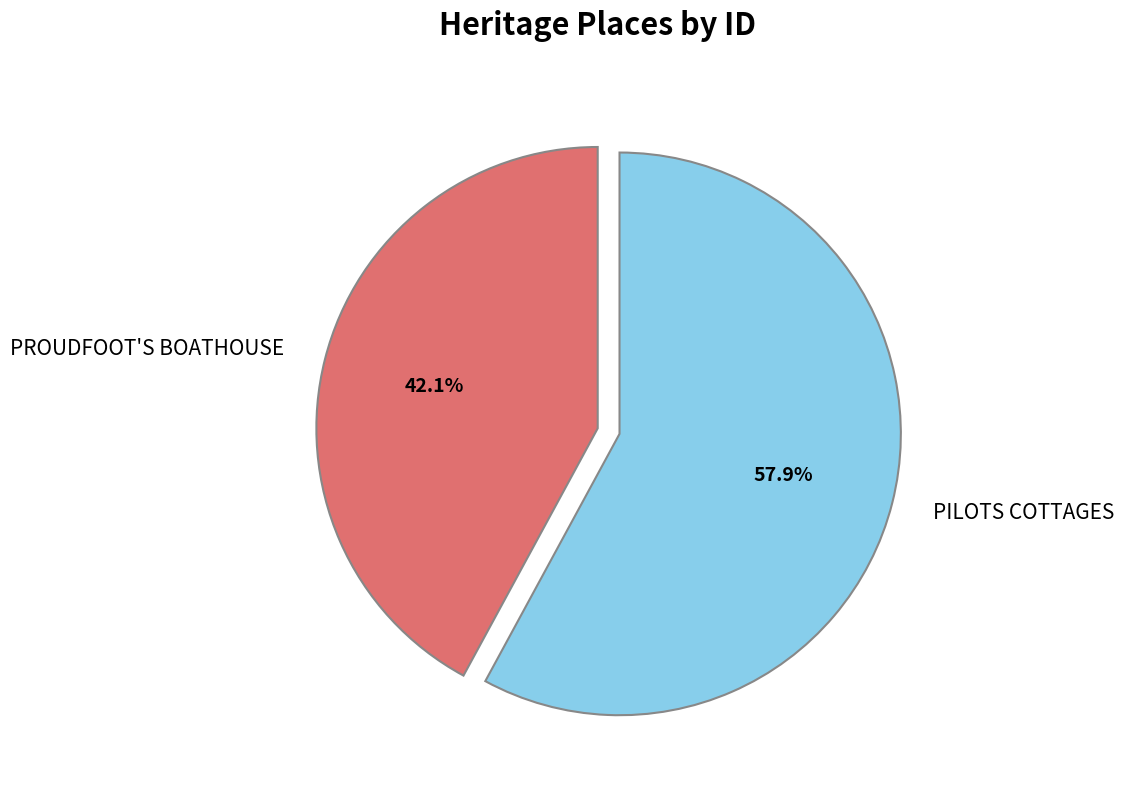

Is there any slice that represents more than half of the pie?

Yes